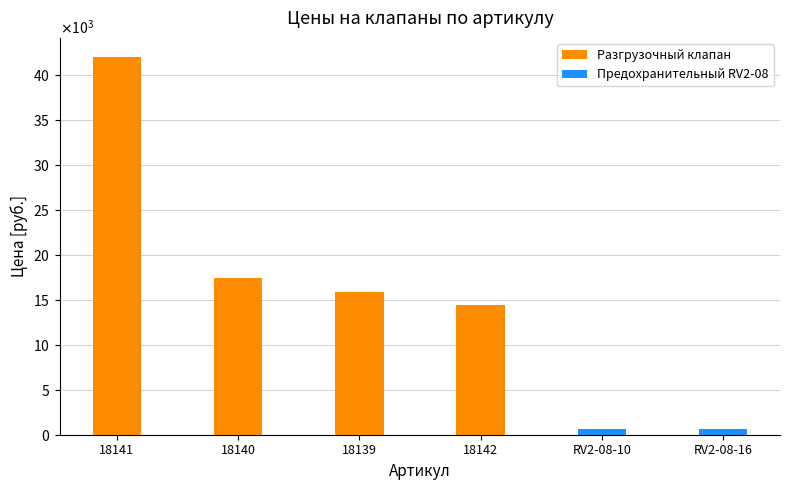

The chart shows a value of 600 at RV2-08-10. True or false?

True